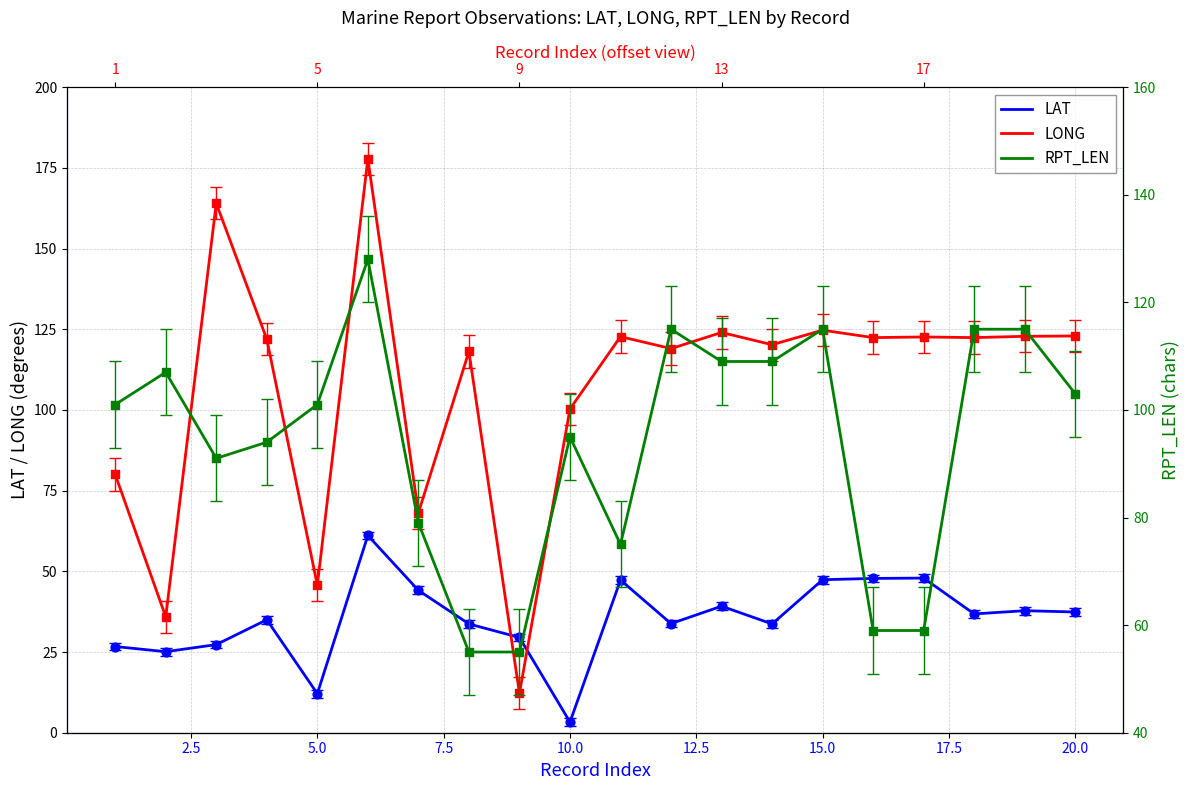

What are all the series names shown in the legend?

LAT, LONG, RPT_LEN